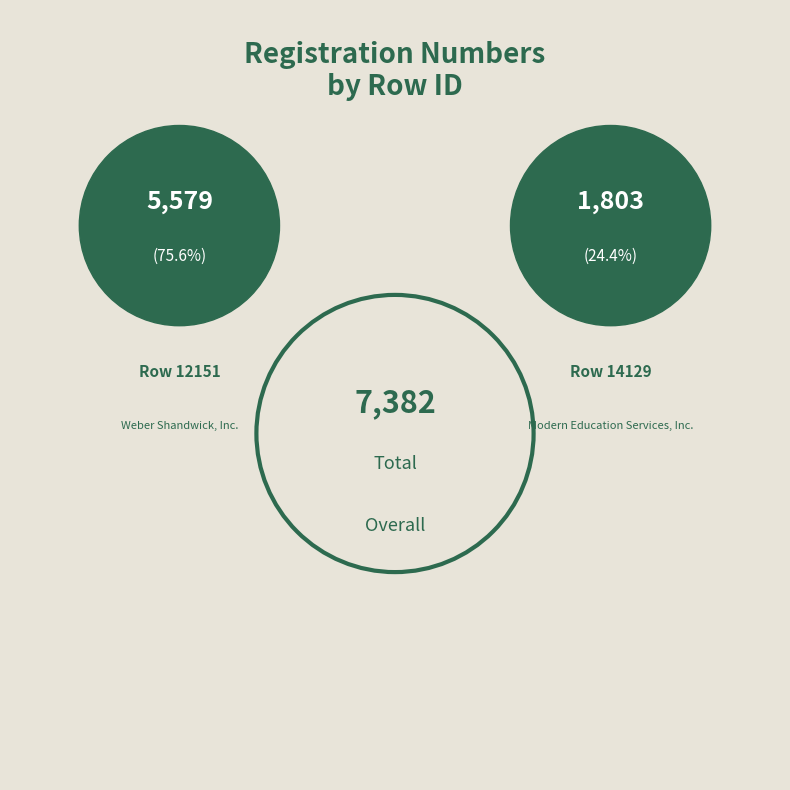

Does 14129 account for over 50% of the chart?

No